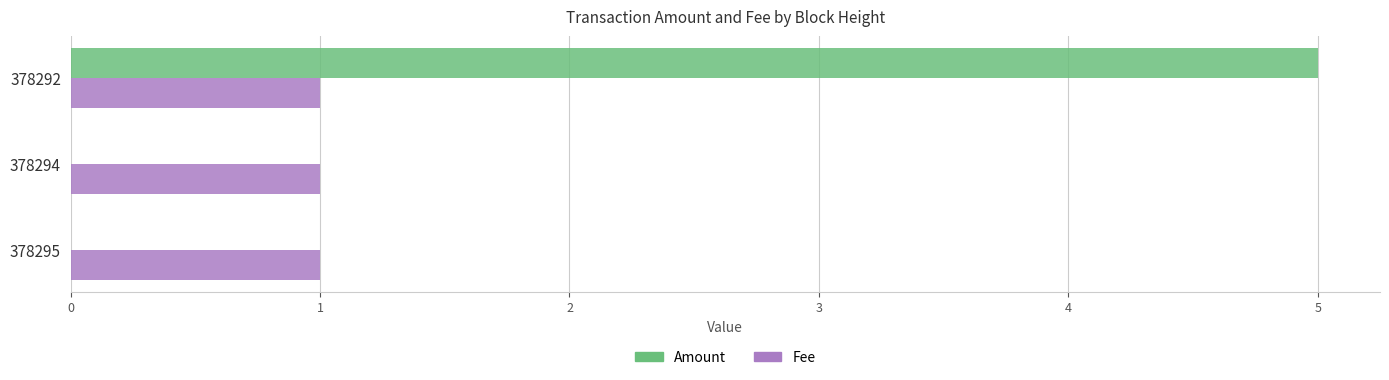

Read the Amount value at 378292.

5